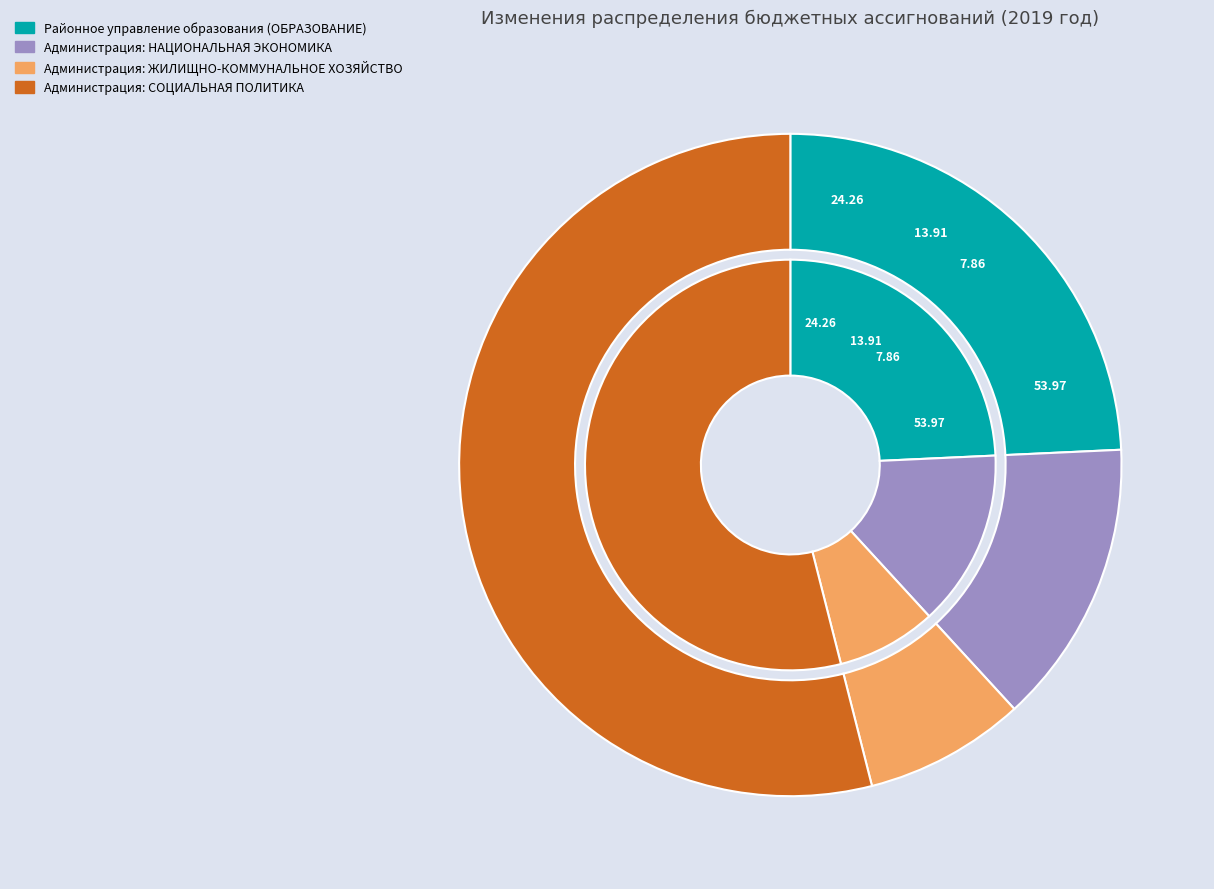

The Администрация: СОЦИАЛЬНАЯ ПОЛИТИКА slice represents 66% of the pie. True or false?

False